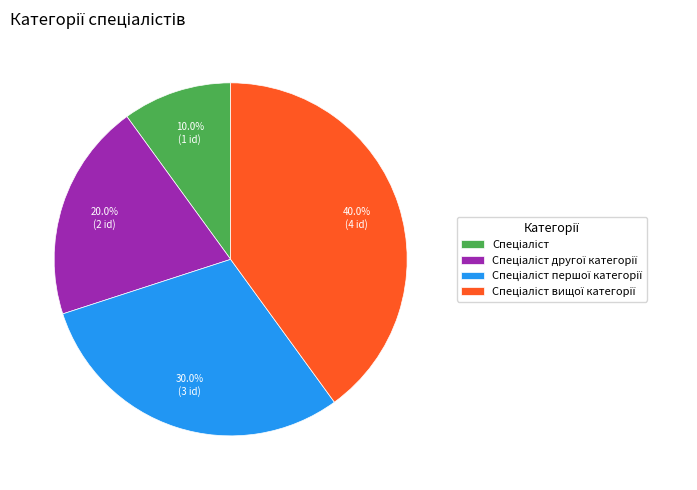

To the nearest percent, what is the difference between the largest and smallest slice percentages?

30%